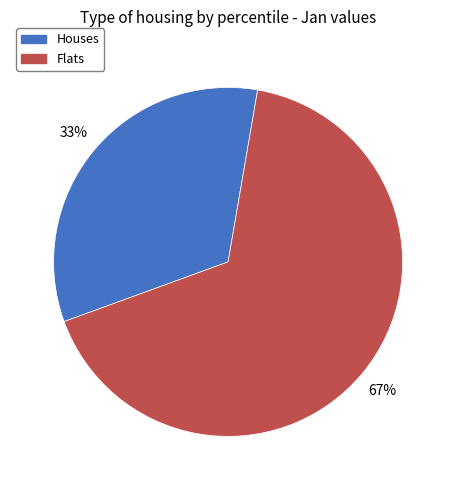

To the nearest percent, what is the average slice percentage?

50%